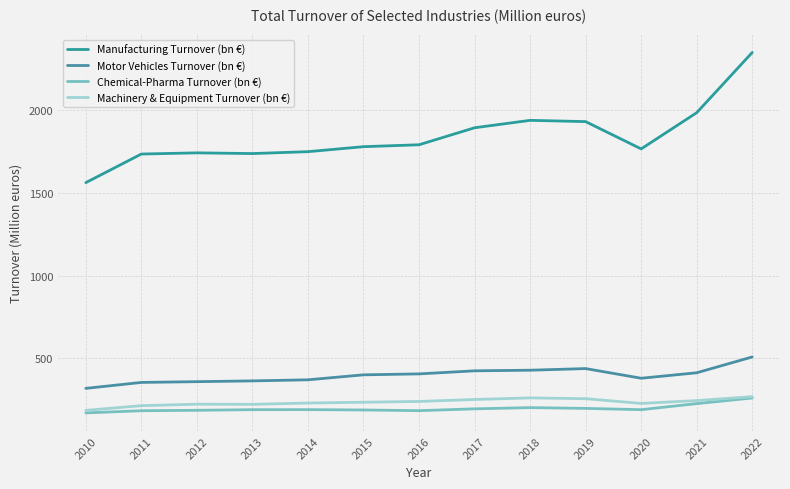

True or false: Machinery & Equipment Turnover (bn €) and Chemical-Pharma Turnover (bn €) intersect in this chart.

False